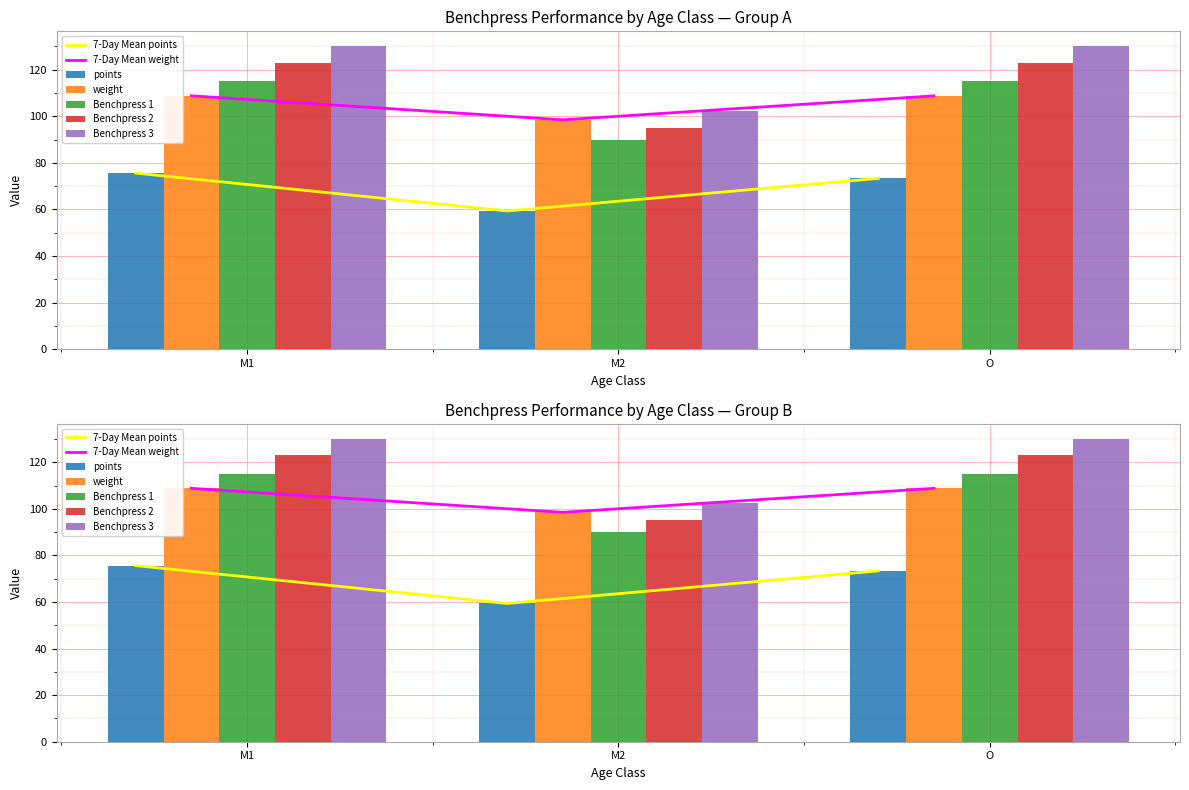

What is the sum of the Benchpress 3 values at M2 and O?

205.0